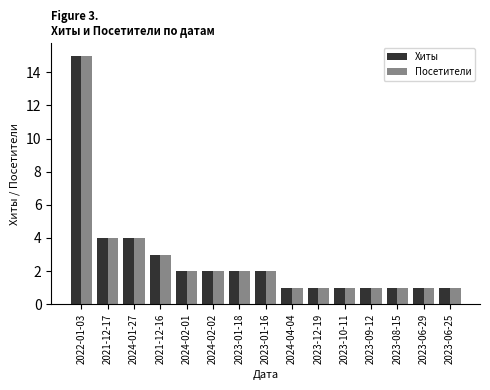

The Посетители series shows 9 at 2022-01-03. True or false?

False